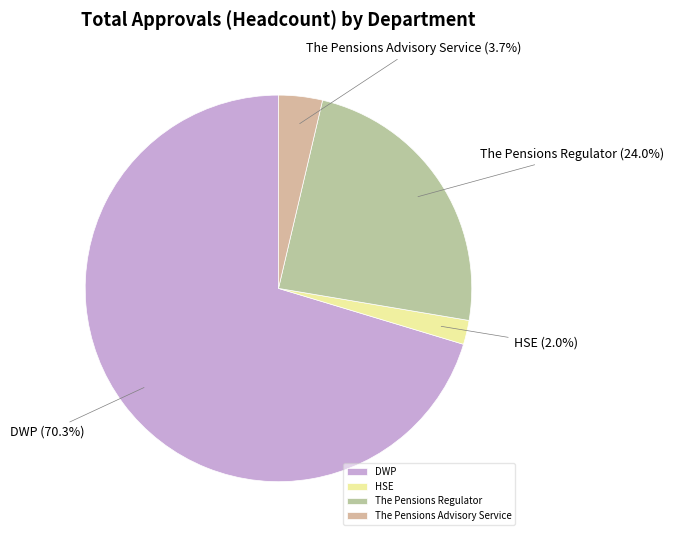

What is the smallest slice in the pie chart?

HSE